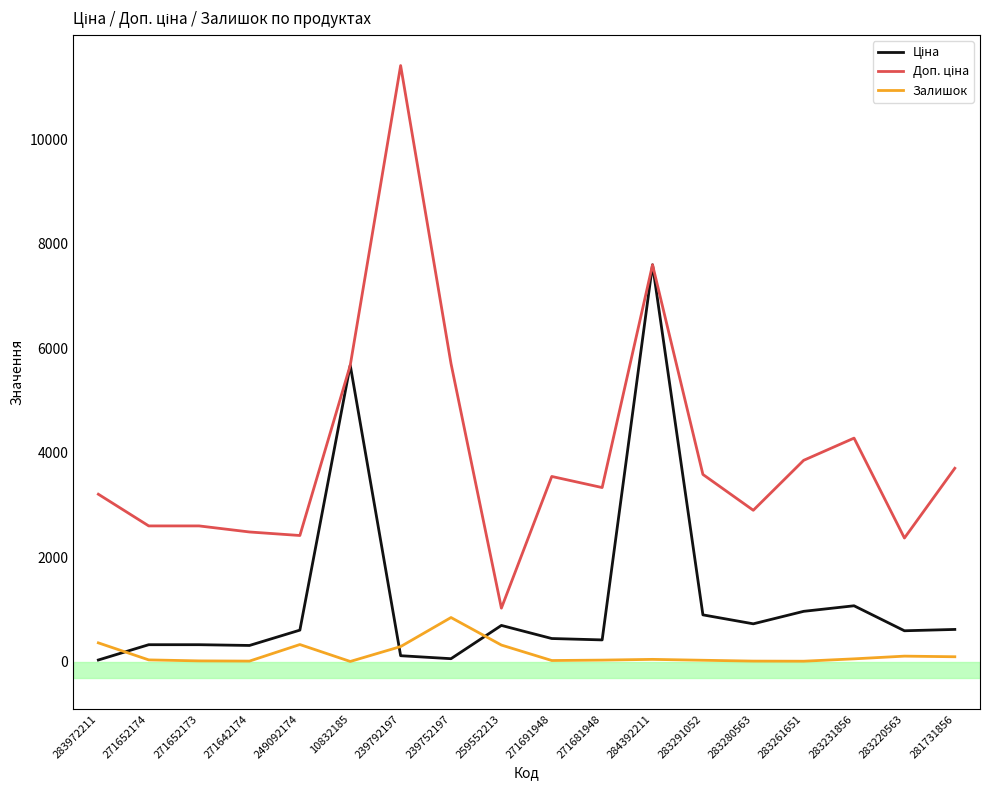

What is the spread (max minus min) of values at 259552213?

706.6